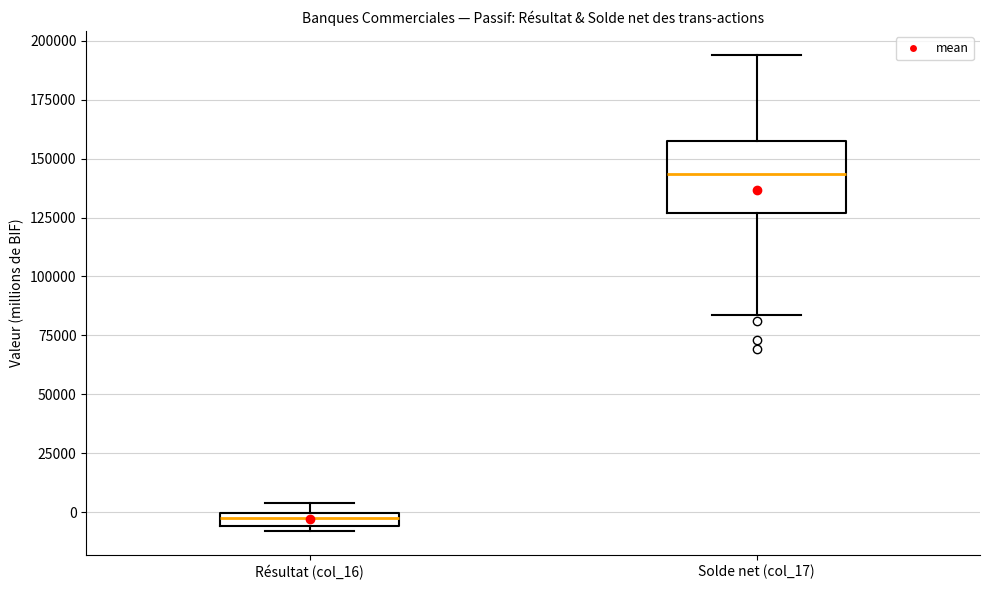

Comparing the boxes themselves (not the whiskers), which one is the tallest?

Solde net (col_17)